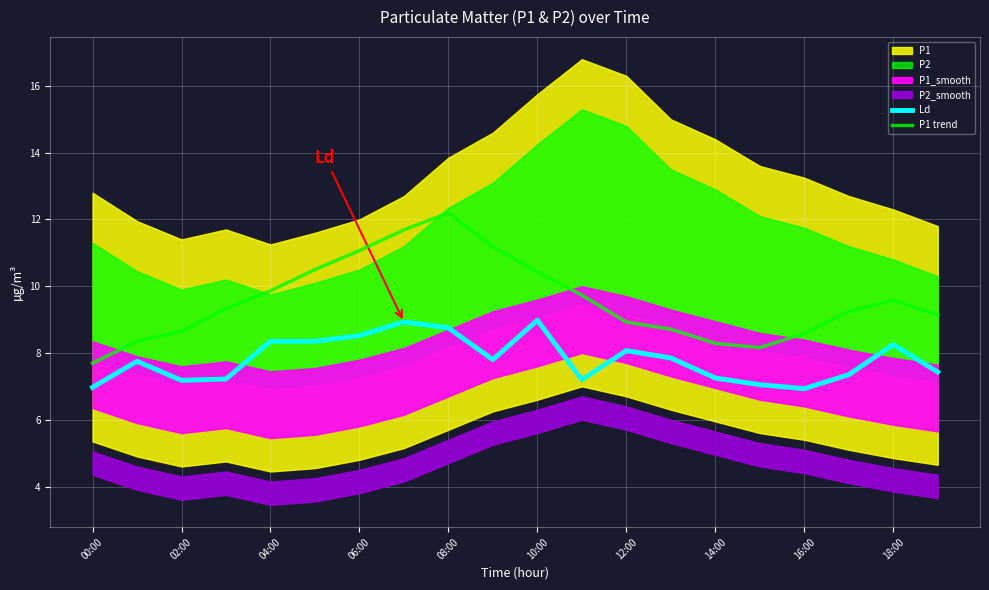

At which label does P1 trend reach its minimum?

00:00